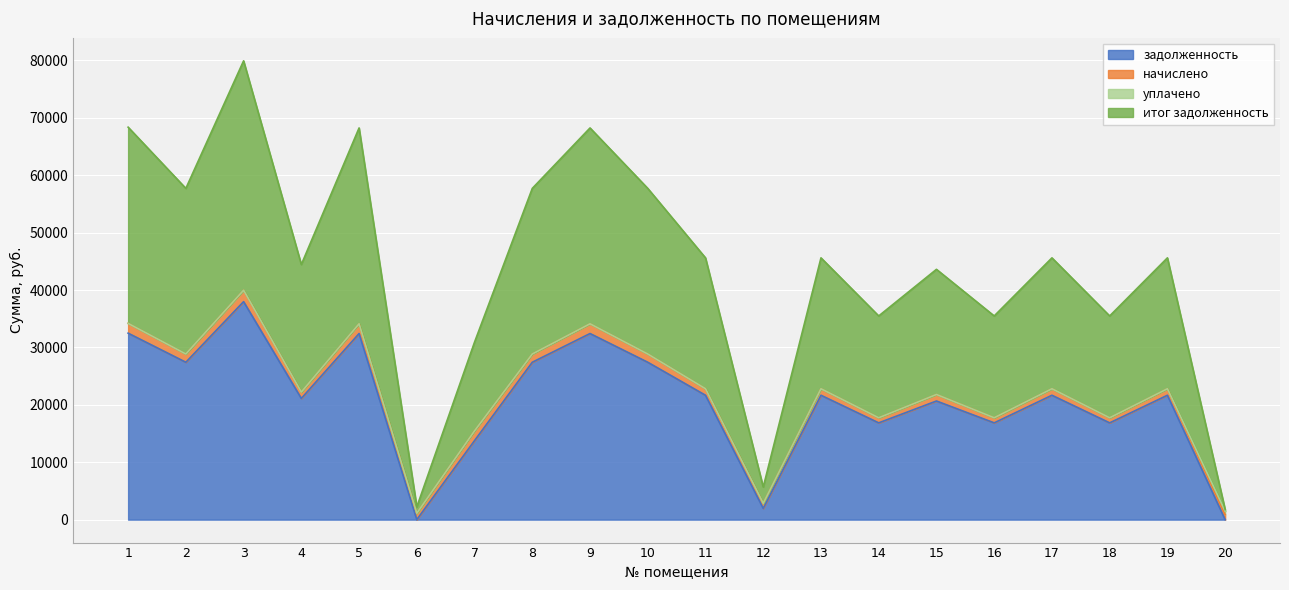

At which category is the sum across all series the highest?

3